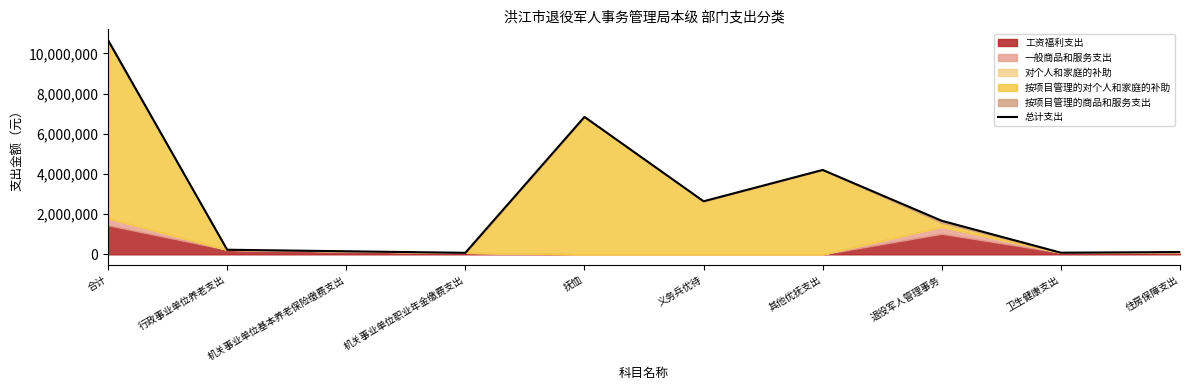

What is the sum of all values?

26673217.5